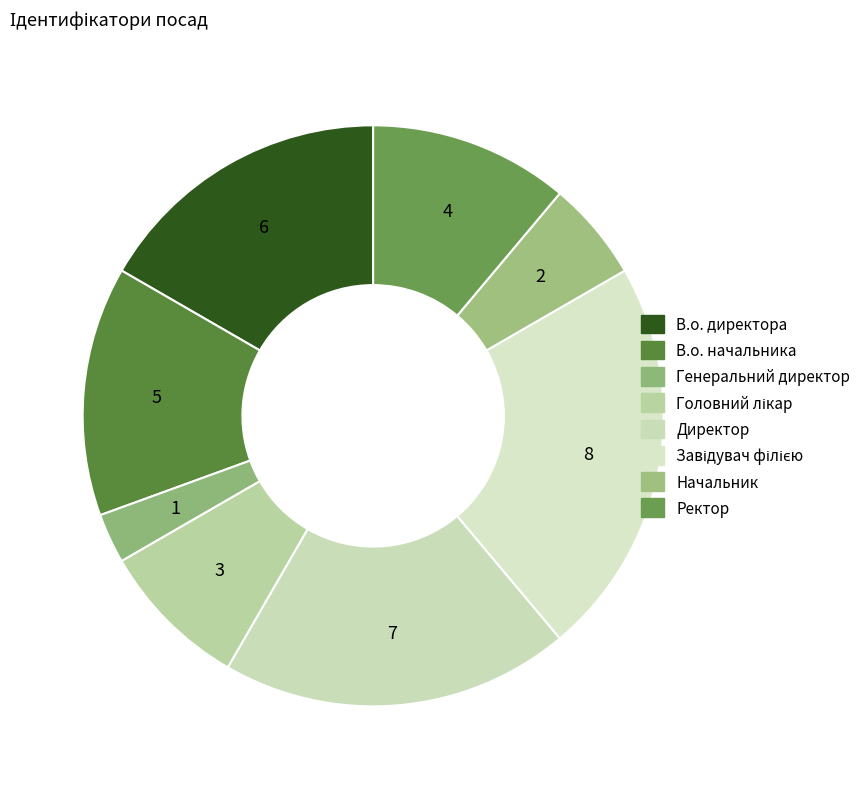

Count the number of slices in the pie.

8